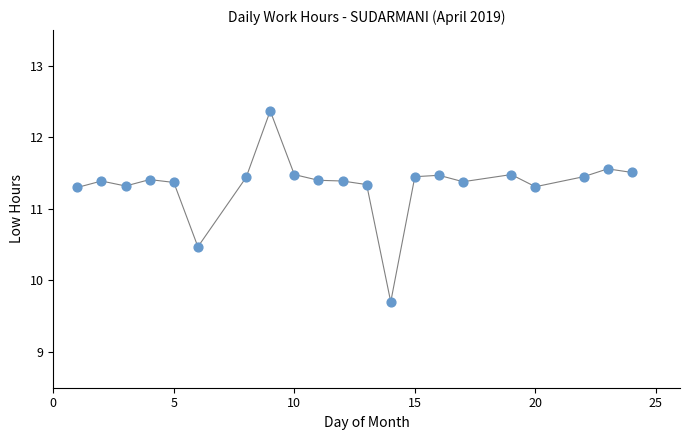

What is the range of X values (max minus min)?

23.0